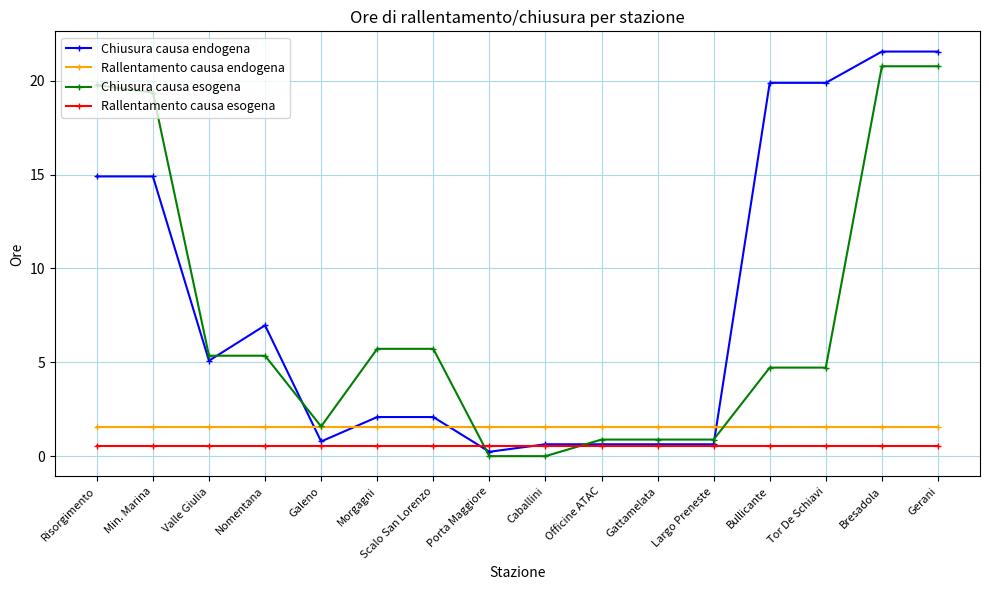

How many series are shown in this chart?

4